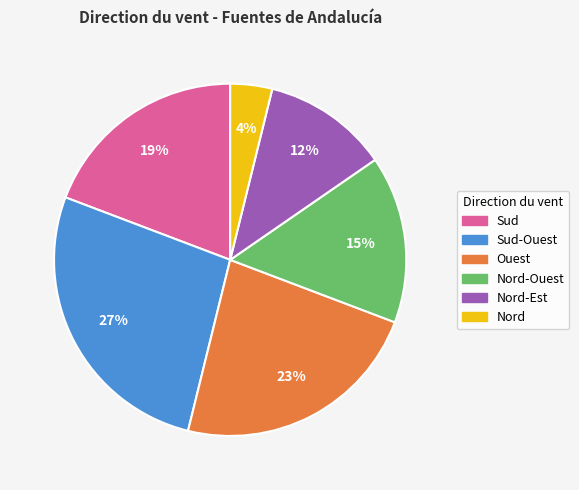

To the nearest percent, what is the average slice percentage?

17%